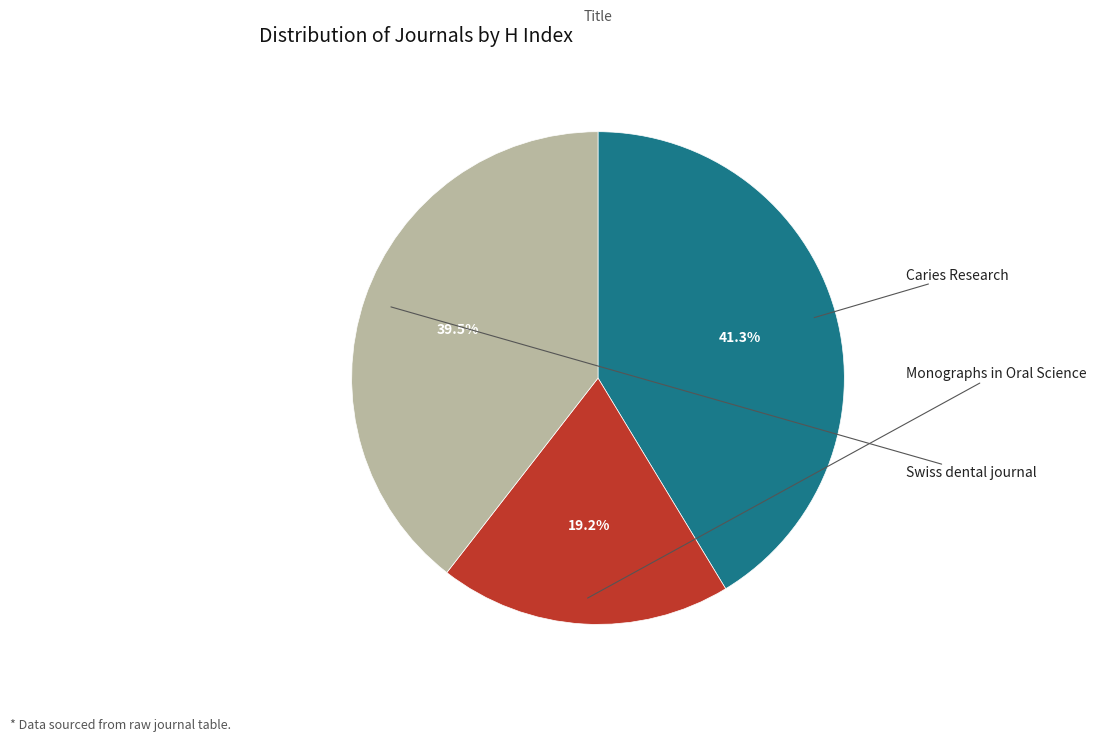

Does any single category account for the majority?

No